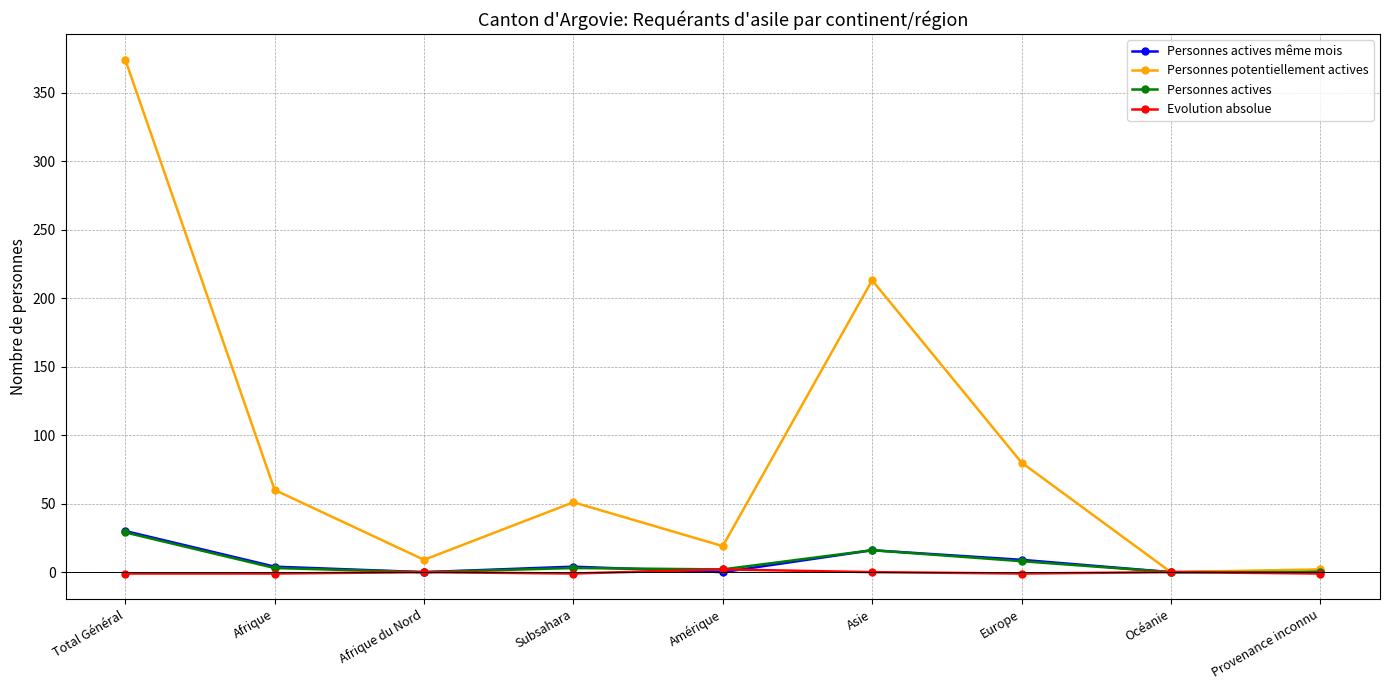

Which series changed the most between Afrique du Nord and Asie?

Personnes potentiellement actives